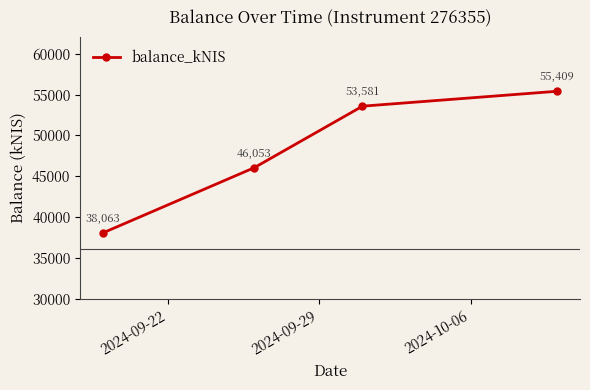

How many data points does each series have?

4